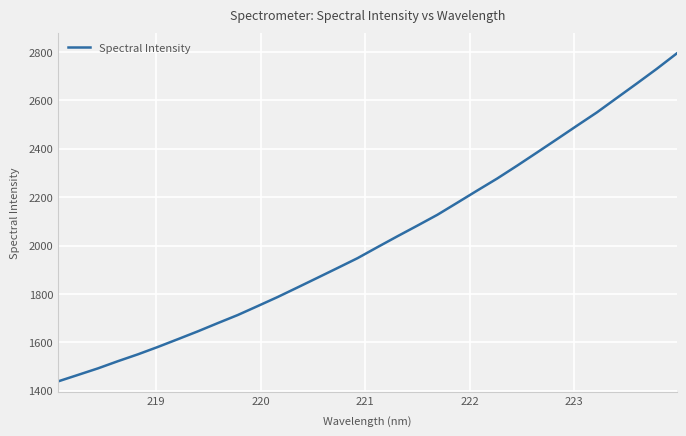

What is the maximum value shown in the chart?

2793.5